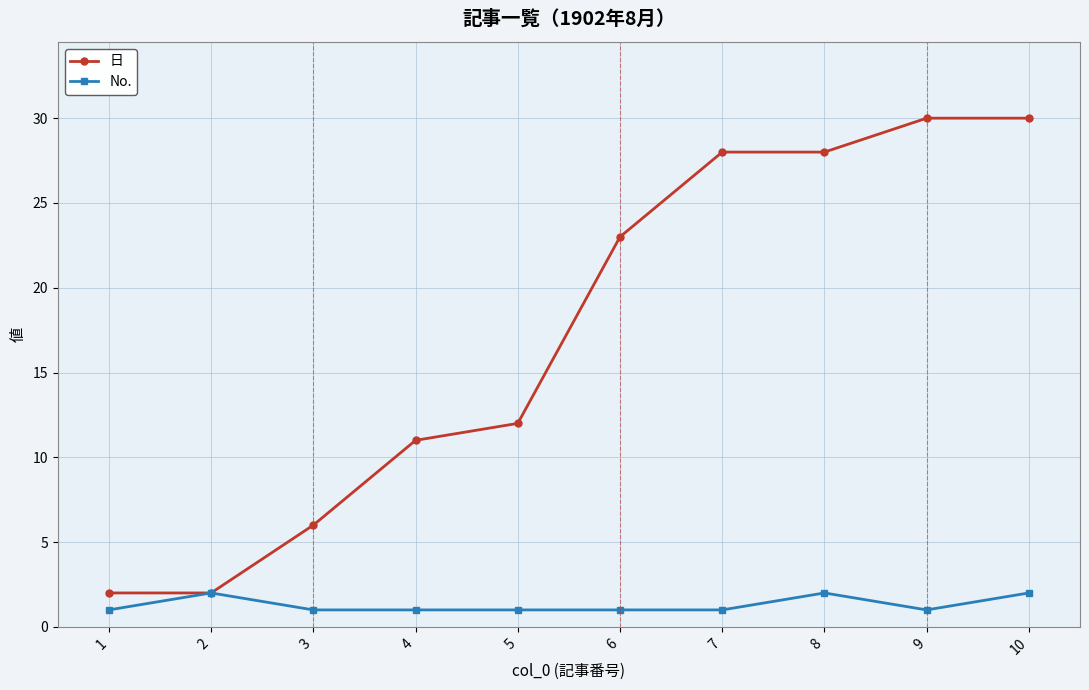

Is it true that 日 equals 30 at 10?

True